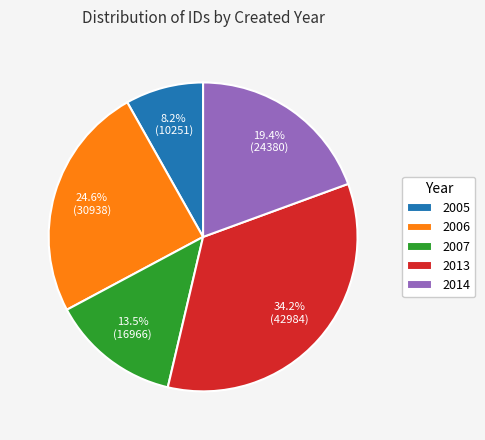

Does any single category account for the majority?

No